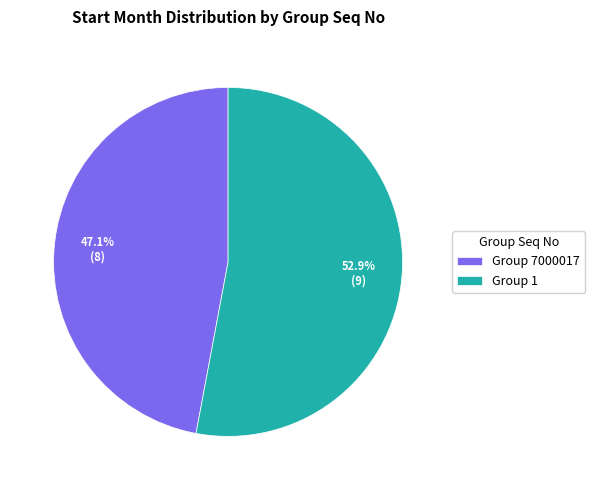

Do Group 7000017 and Group 1 together represent more than half of the pie?

Yes